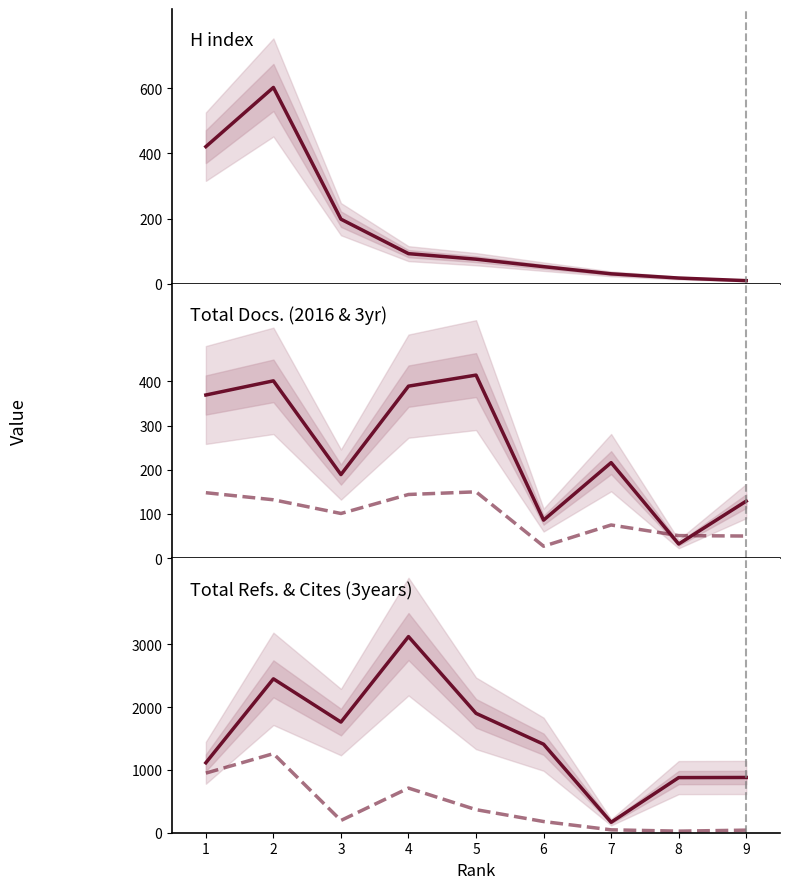

True or false: Total Refs. and Total Cites (3years) cross at least once.

False